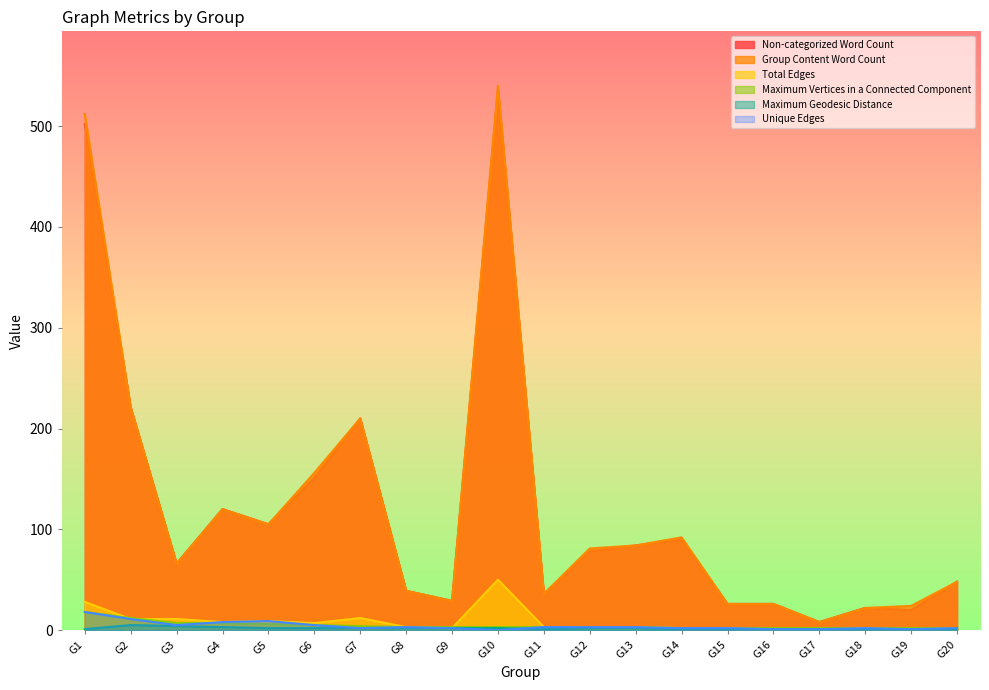

At which label does Unique Edges first exceed 3?

G1